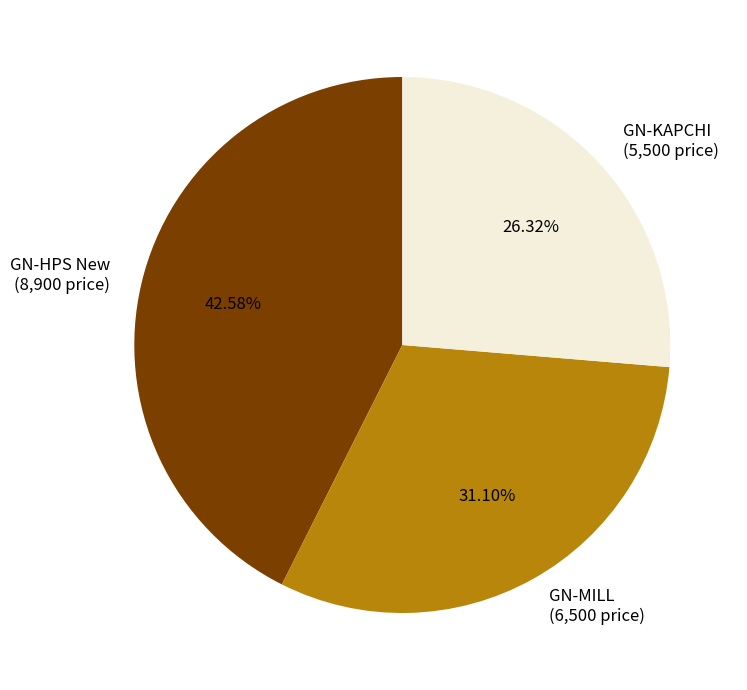

To the nearest percent, what is the average slice percentage?

33%